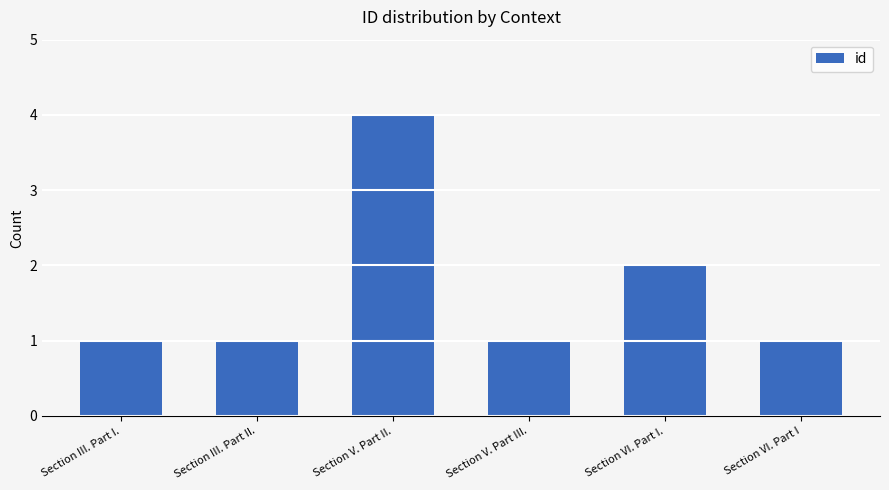

What is the change in value from Section III. Part I. to Section VI. Part I.?

+1